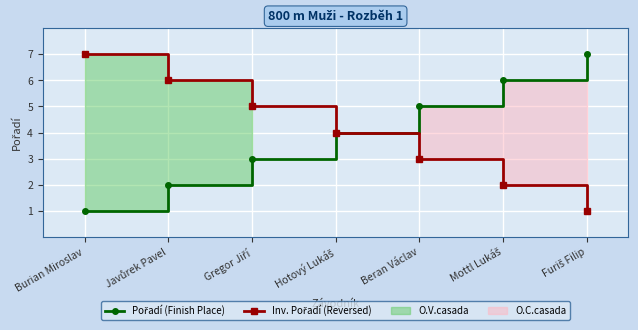

Where does the Inv. Pořadí (Reversed) series first go above 4?

Burian Miroslav